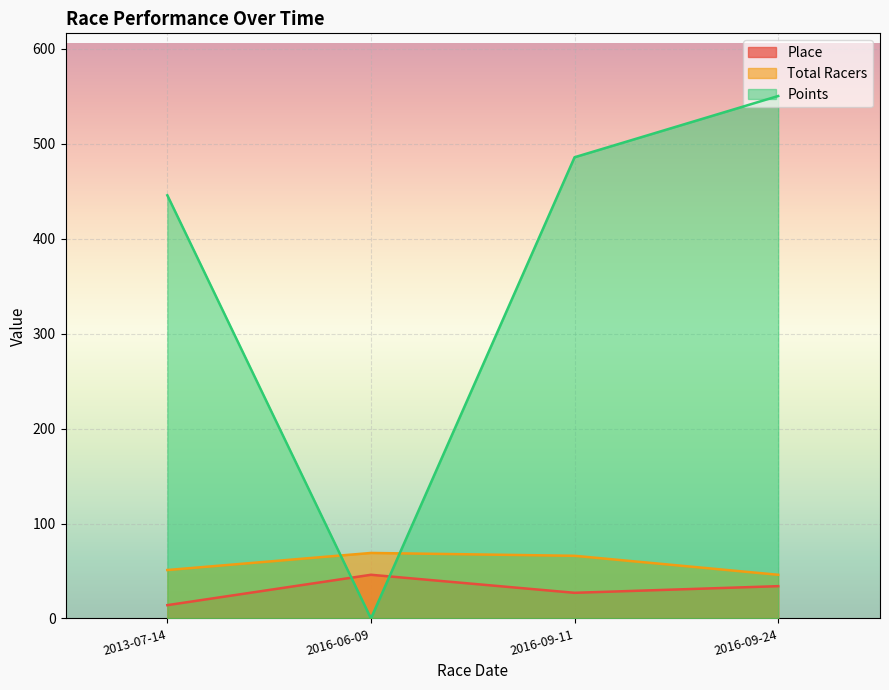

Between which two adjacent categories do Points and Total Racers first intersect?

2013-07-14 and 2016-06-09